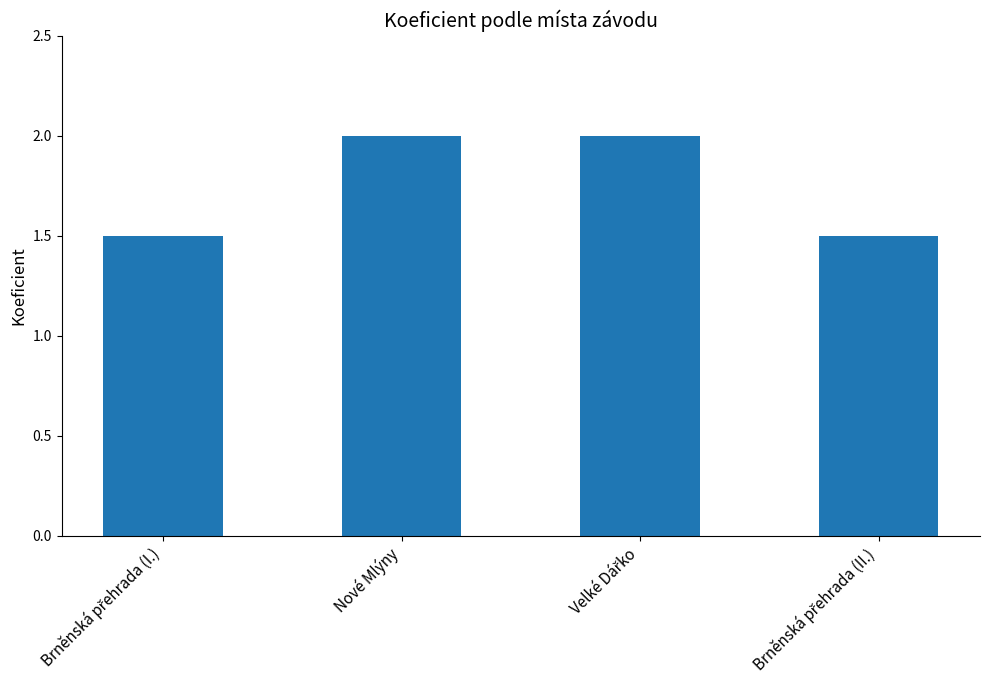

What is the label of the 2nd bar from the left?

Nové Mlýny